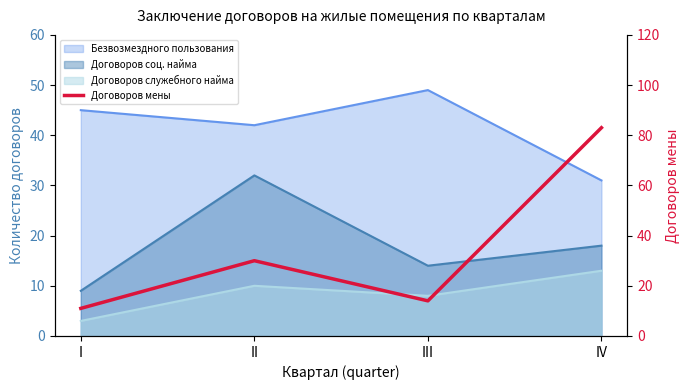

What is the greatest value displayed?

83